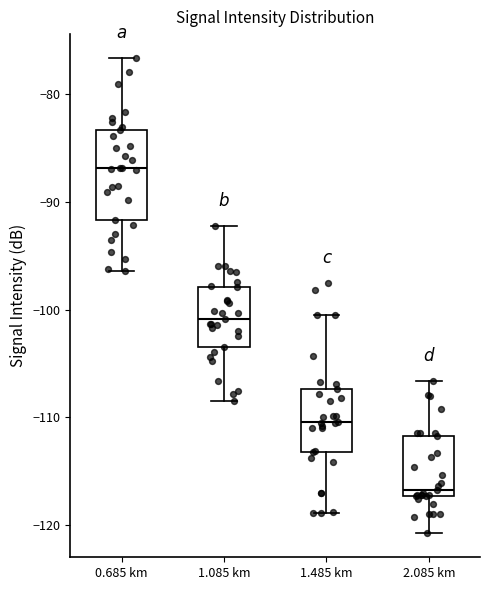

Reading left to right, read every box against the y-axis: the position of its median line, the range the box covers, and the ends of its whiskers. The values are not printed on the chart, so give them approximately, as read against the axis.

0.685 km: median -87, box -92 to -83, whiskers -96 to -77
1.085 km: median -101, box -103 to -98, whiskers -108 to -92
1.485 km: median -110, box -113 to -107, whiskers -119 to -100
2.085 km: median -117 (just above the box's lower edge), box -117 to -112, whiskers -121 to -107